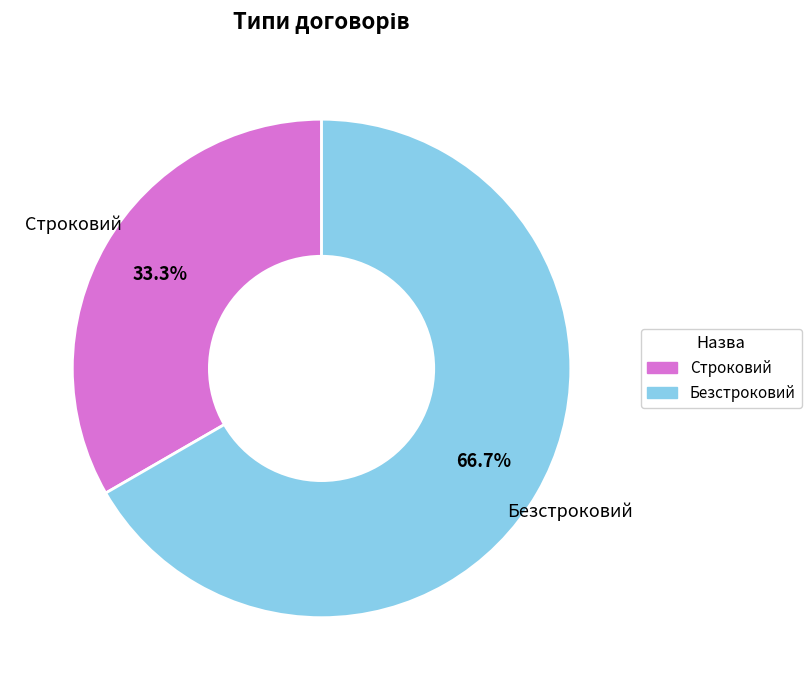

To the nearest percent, what is the difference between the Безстроковий and Строковий slice percentages?

33%